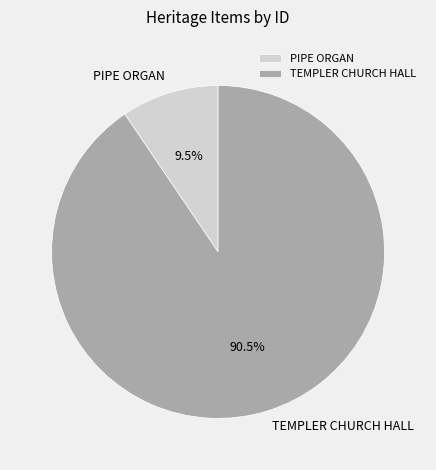

To the nearest percent, what is the difference between the largest and smallest slice percentages?

81%